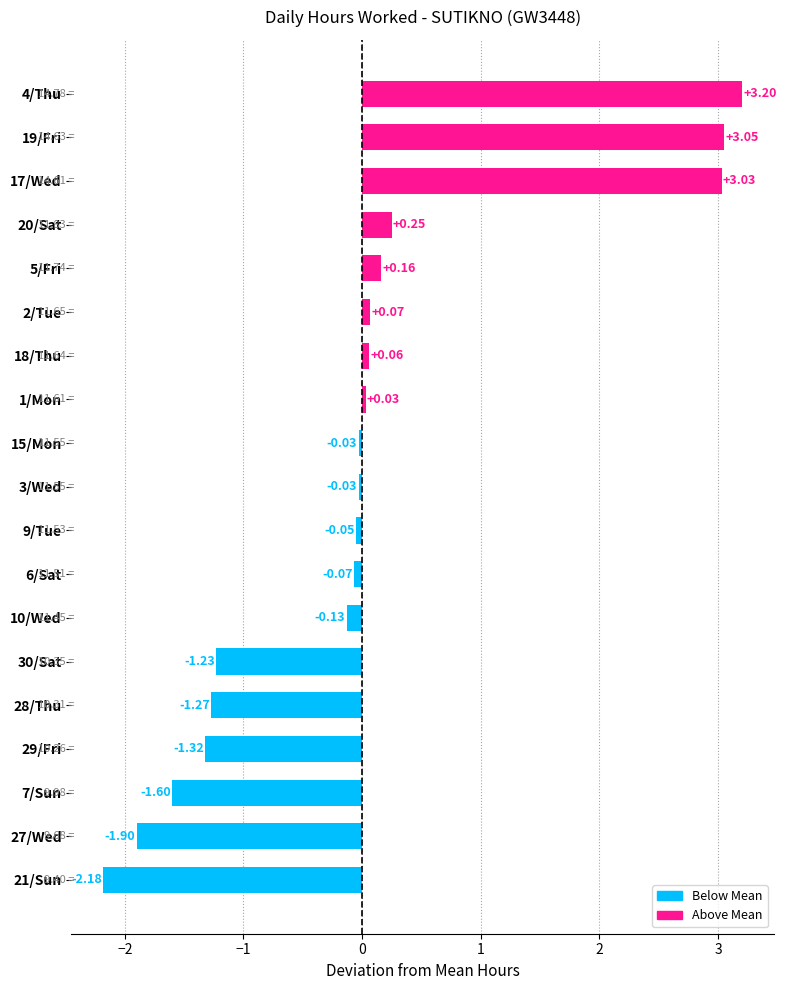

What is the change in value from 30/Sat to 9/Tue?

+1.2